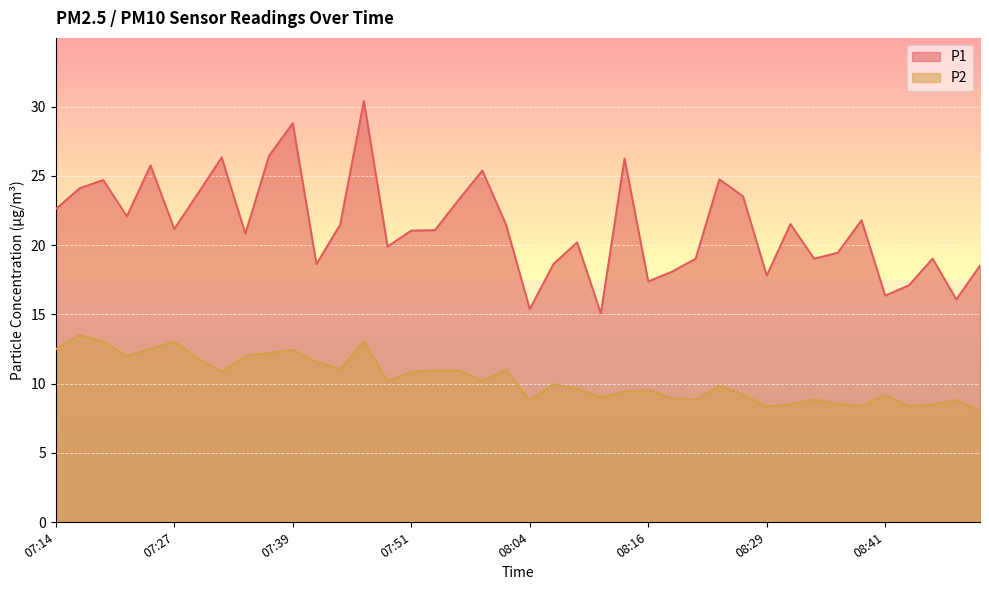

Between 07:41 and 08:36, which is larger?

08:36